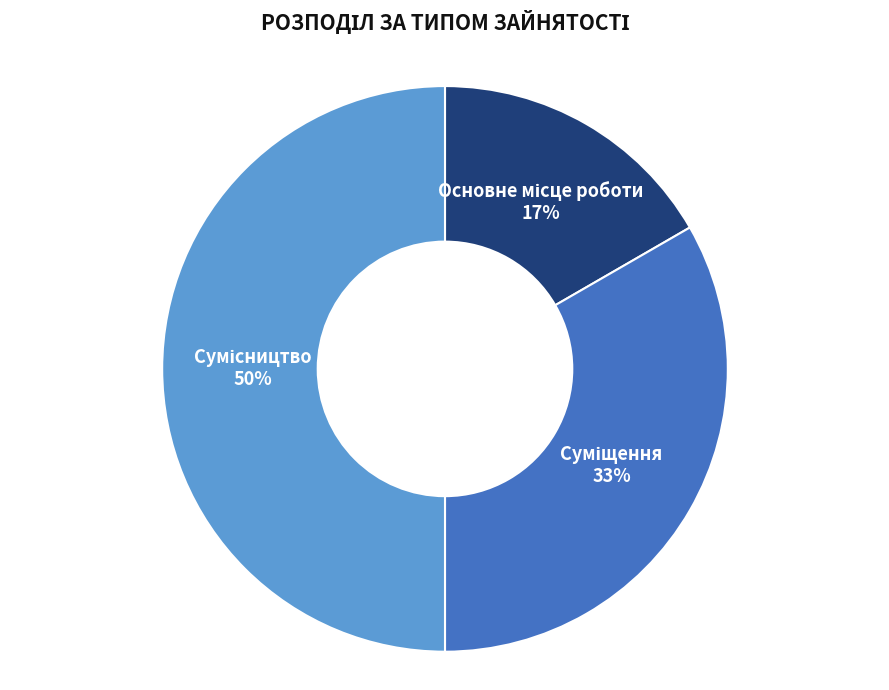

To the nearest percent, what is the average slice percentage?

33%